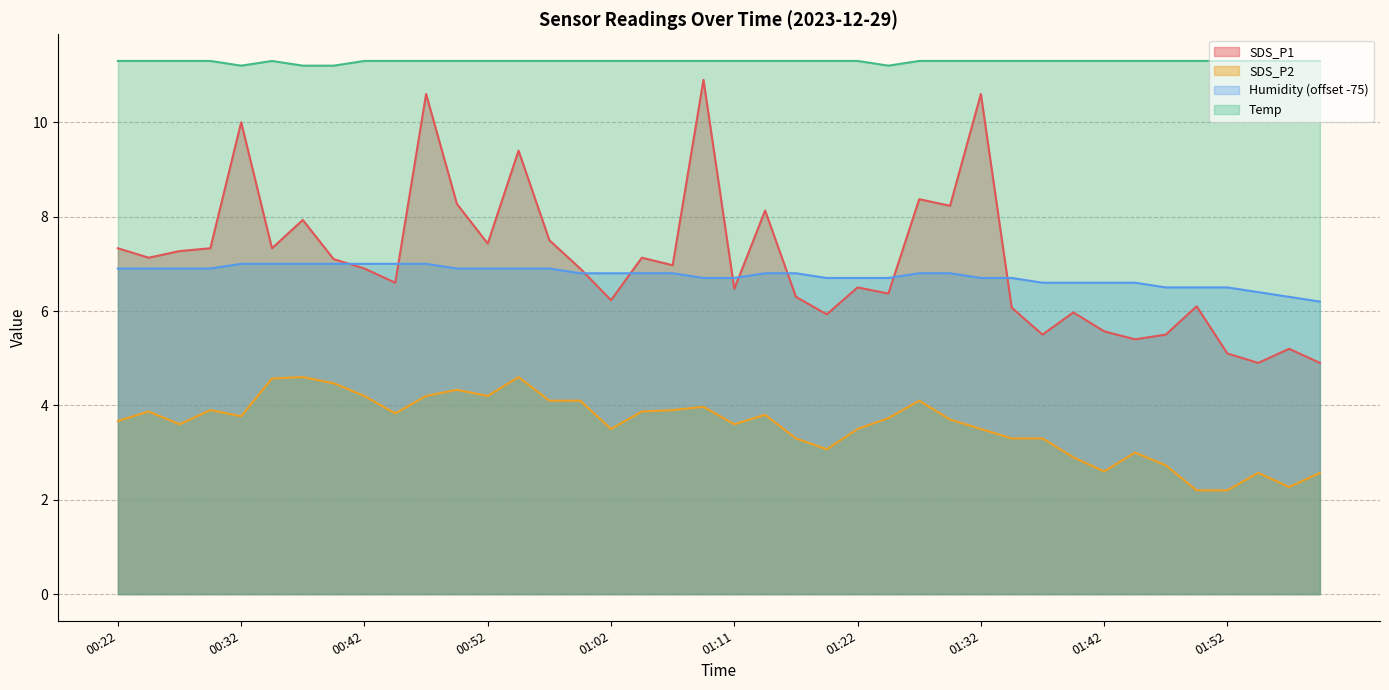

How many values in the SDS_P1 series exceed 6?

30